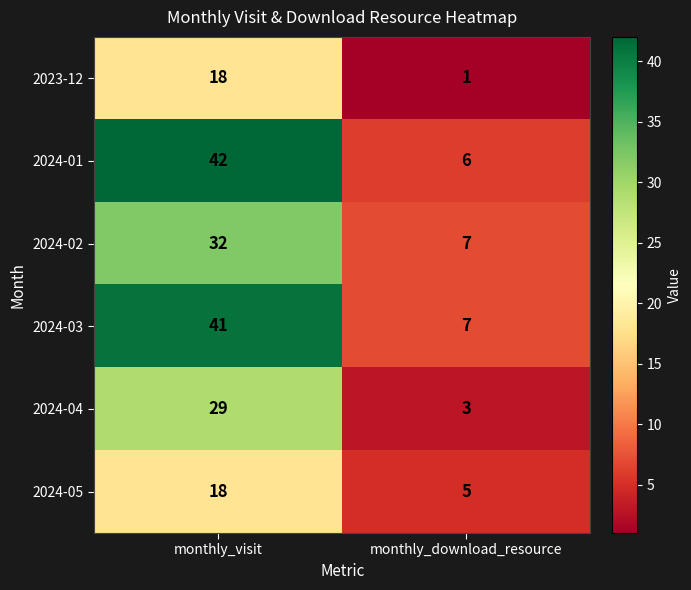

Reading right to left, transcribe all the data shown in this chart.

2023-12: 1	18
2024-01: 6	42
2024-02: 7	32
2024-03: 7	41
2024-04: 3	29
2024-05: 5	18